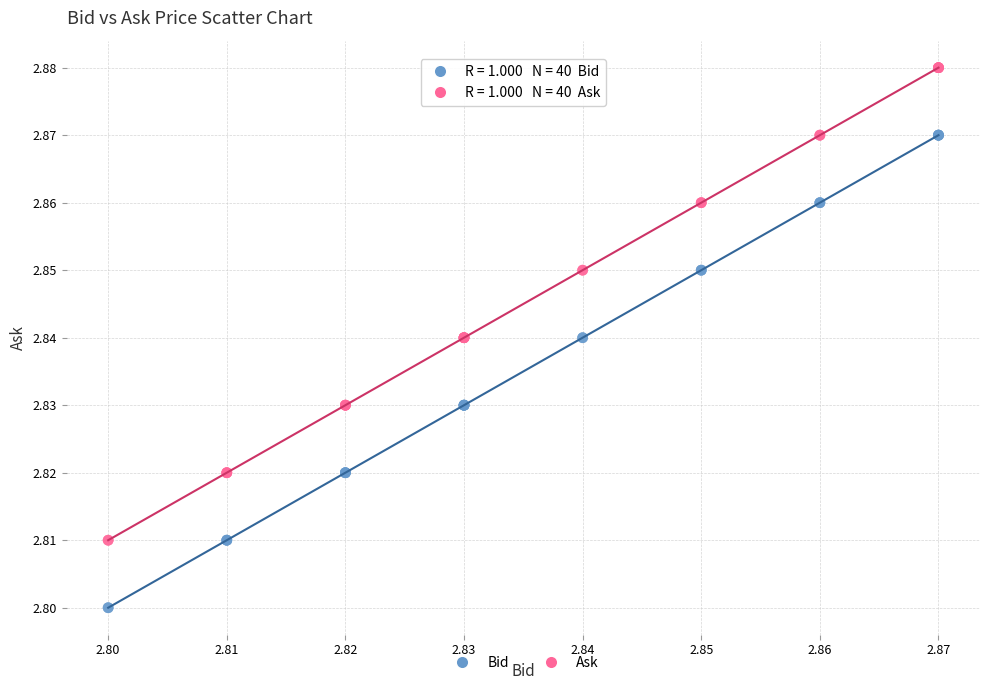

Which series contains the lowest Y value?

Bid